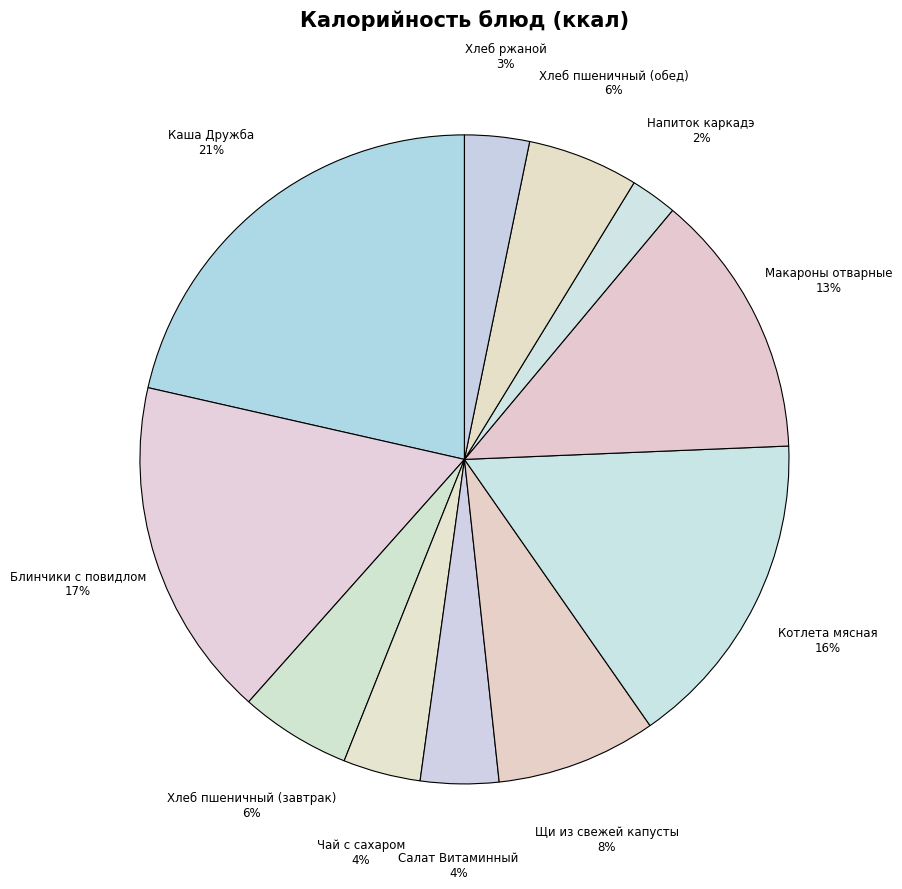

To the nearest percent, what is the difference between the largest and smallest slice percentages?

19%